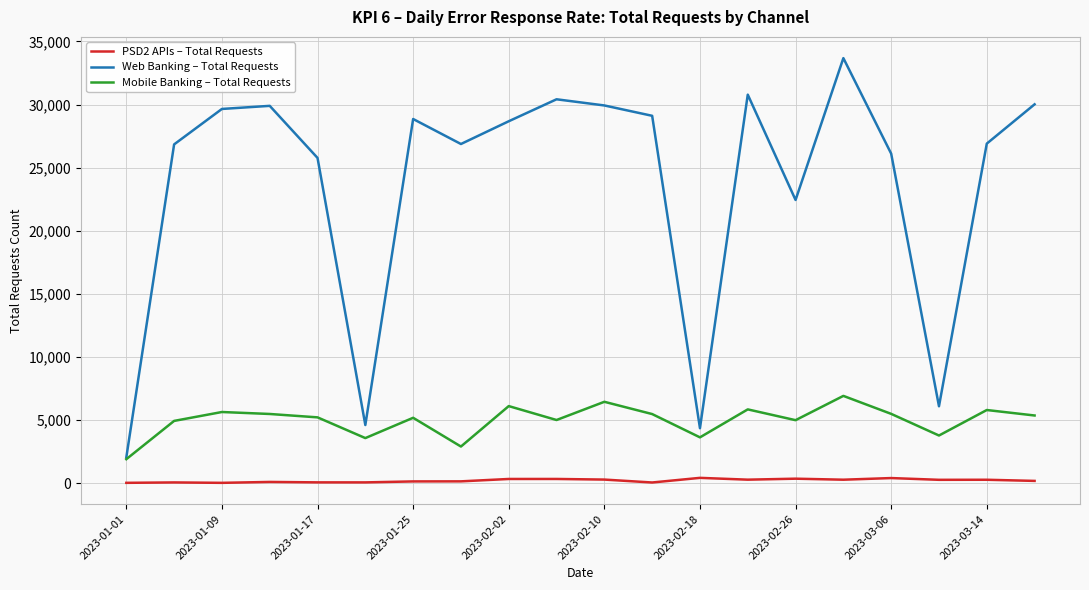

How many categories are shown in the chart?

20